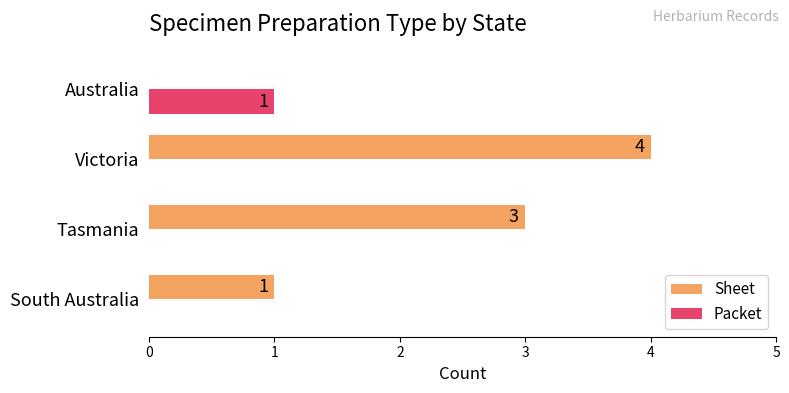

What is the maximum value for Sheet?

4